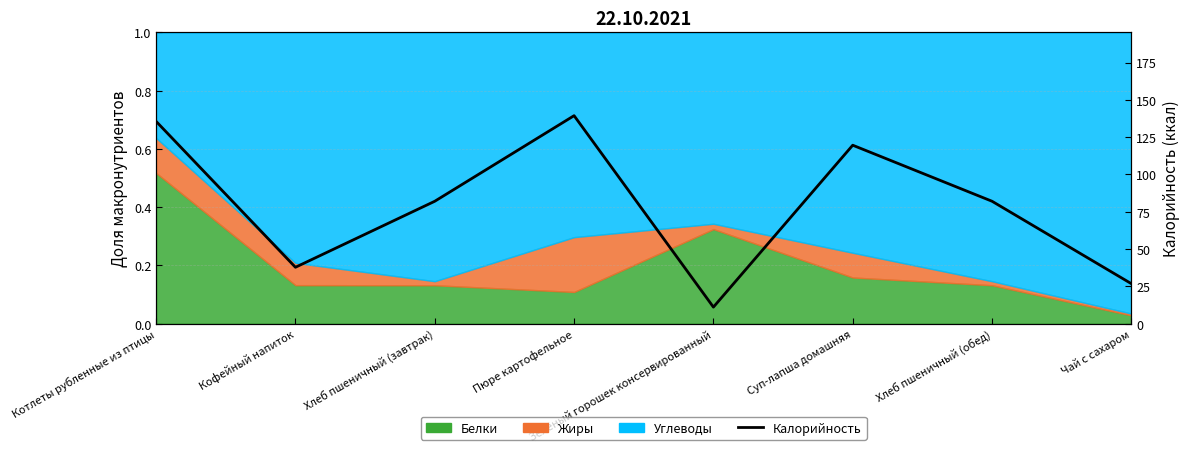

What is the sum of all values?

634.4